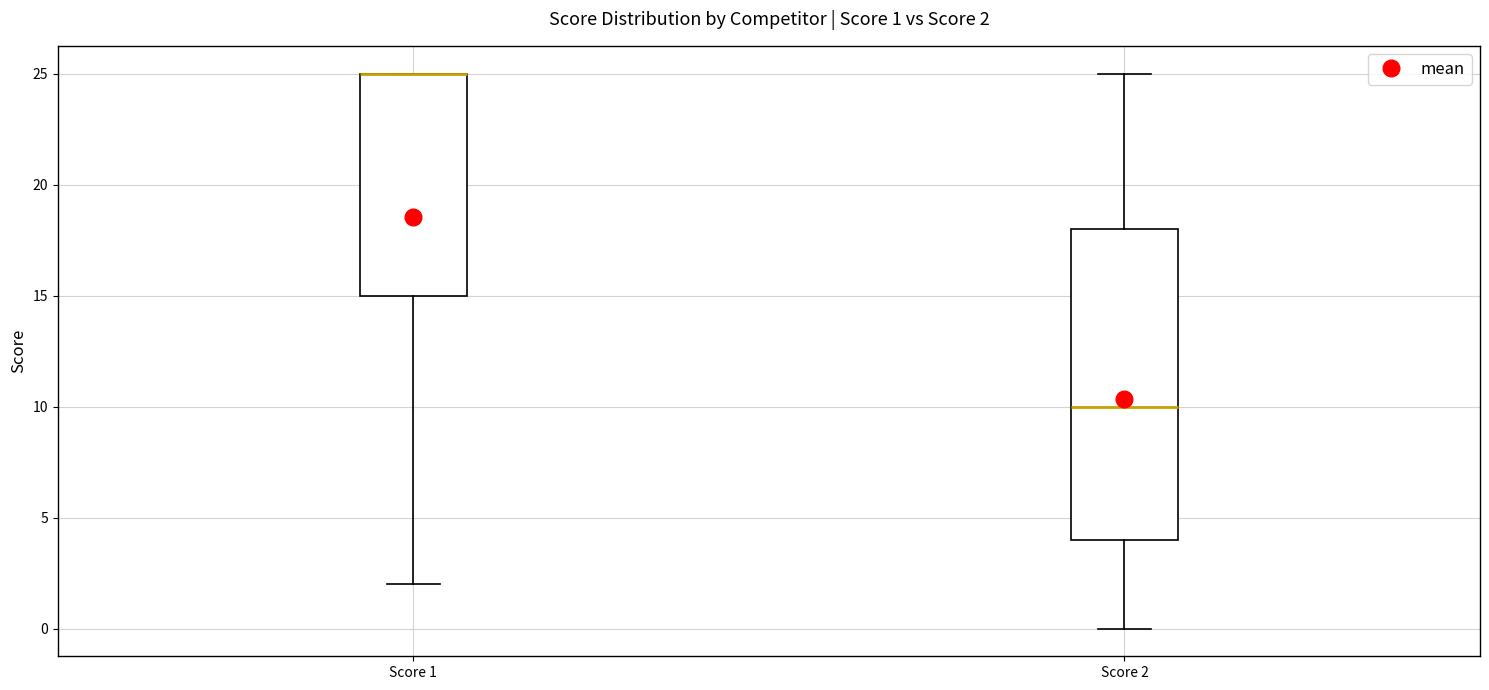

Comparing the boxes themselves (not the whiskers), which one is the tallest?

Score 2